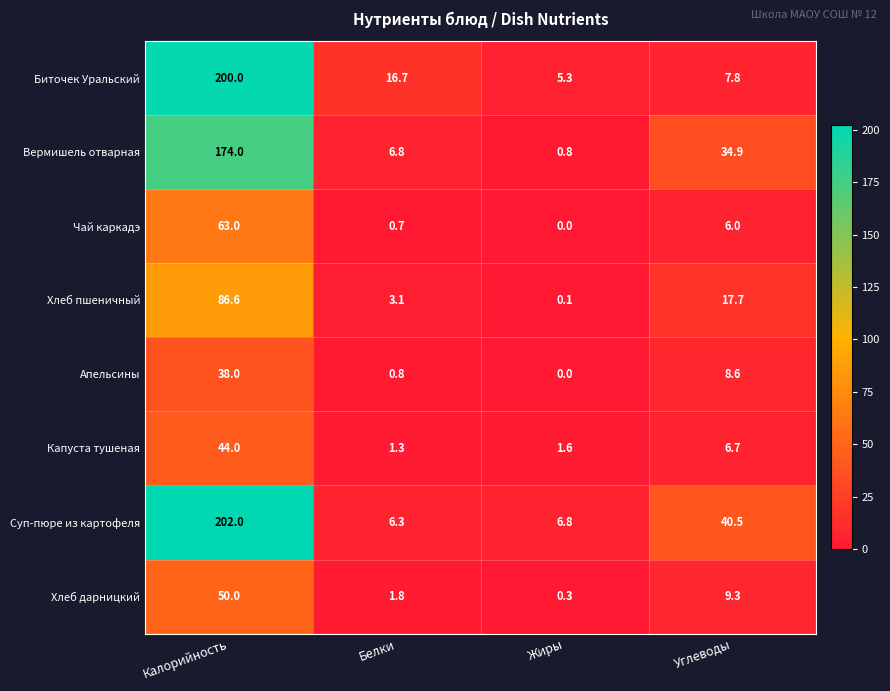

The value of Чай каркадэ at Белки is 0.2. True or false?

False